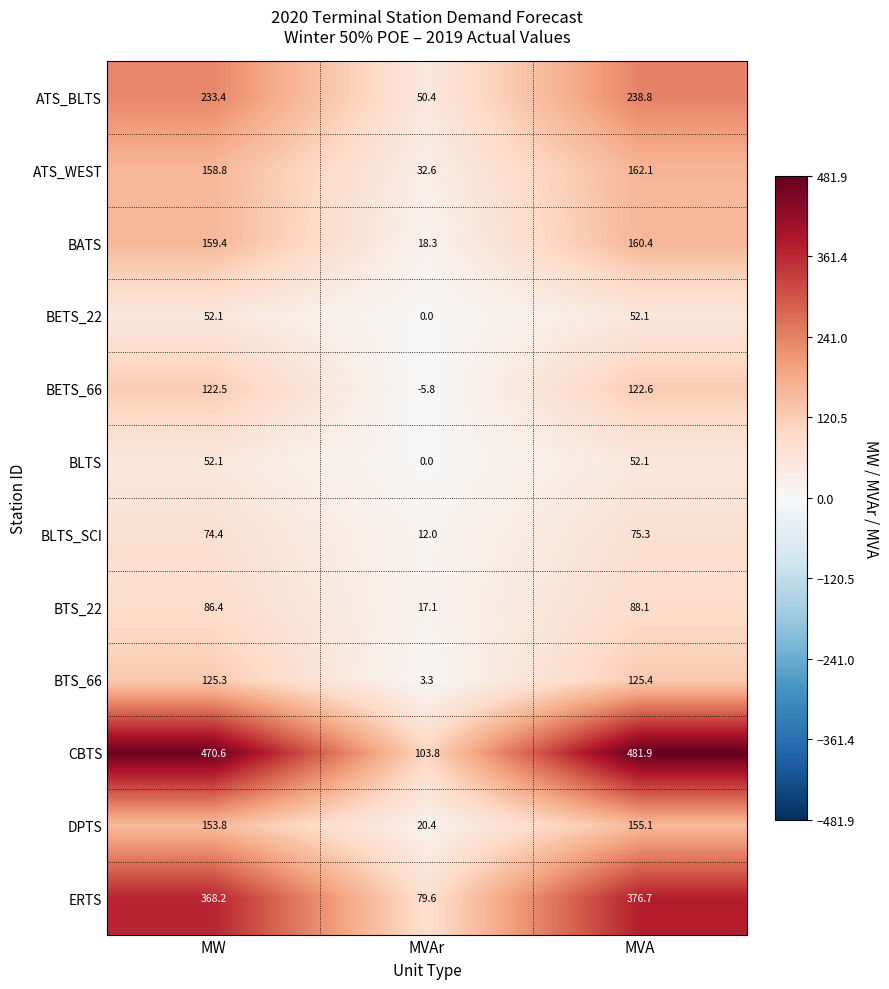

The ERTS series shows 376.7 at MVA. True or false?

True